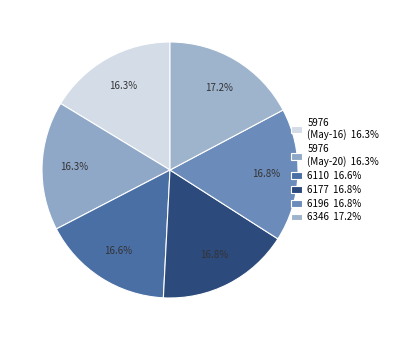

How many slices are in this pie chart?

6